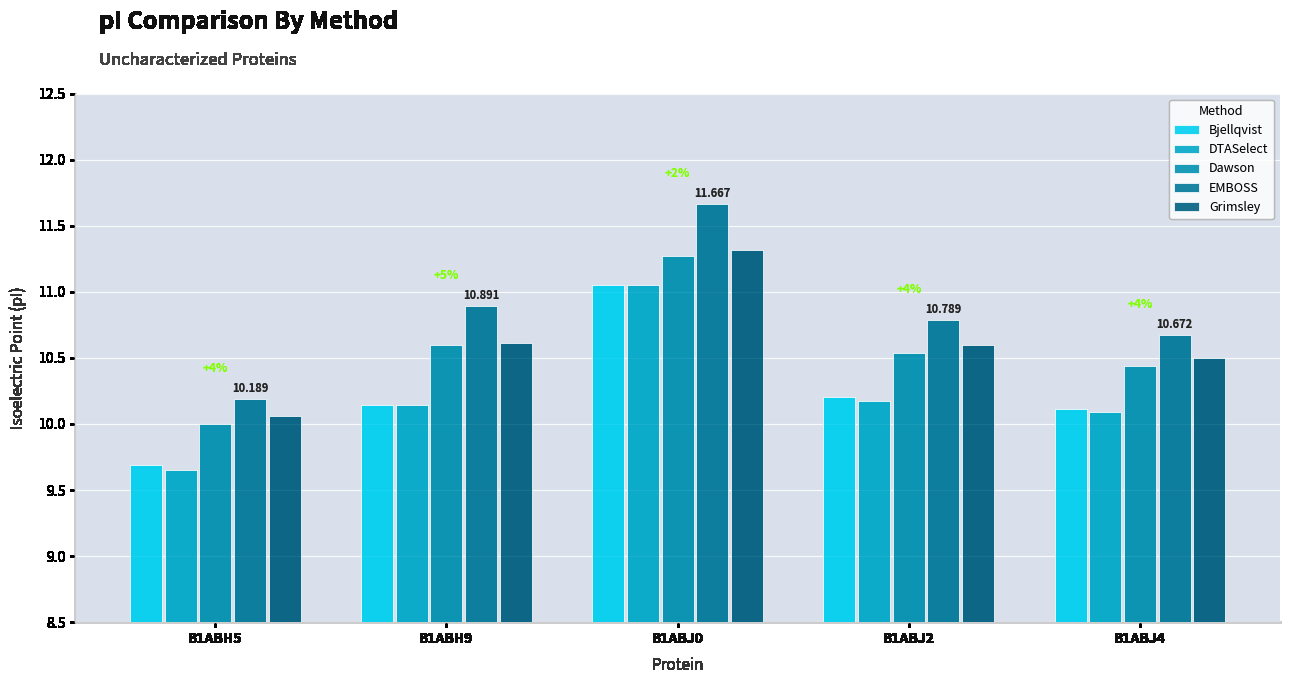

How many series are shown in this chart?

5